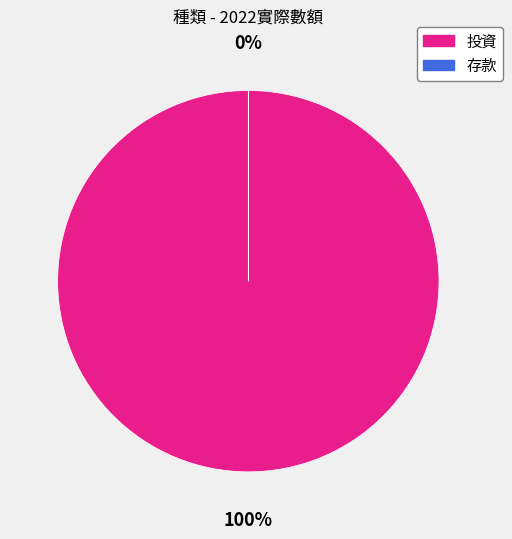

What portion of the pie excludes 存款?

100.0%